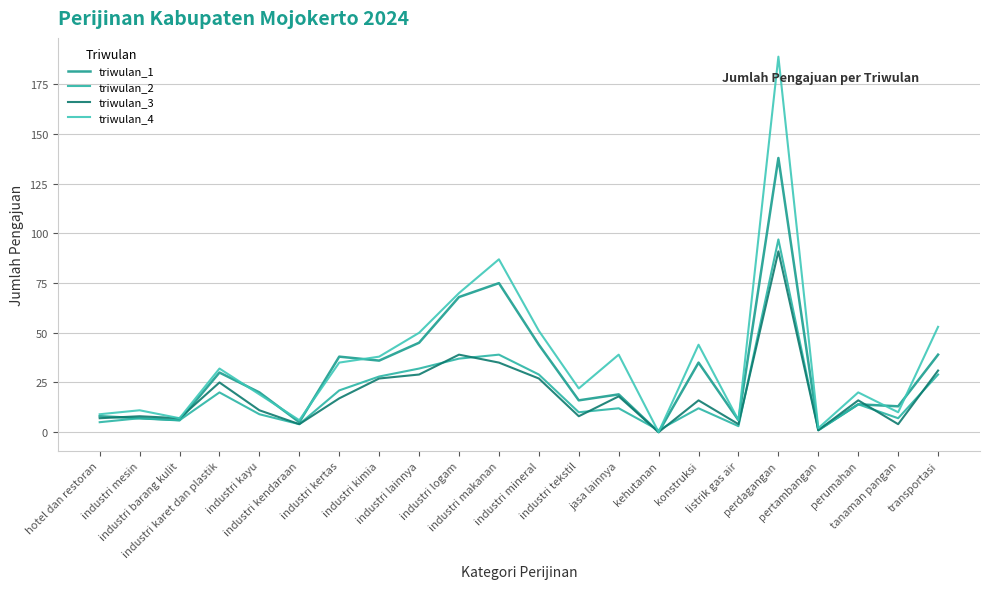

True or false: triwulan_1 and triwulan_3 cross at least once.

True